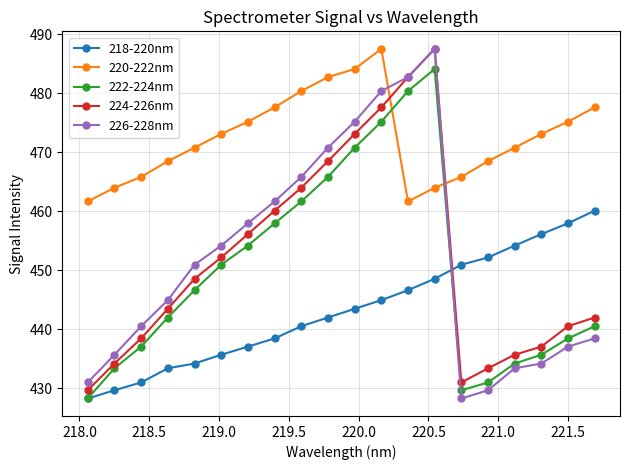

At how many categories does at least one series exceed 453?

20